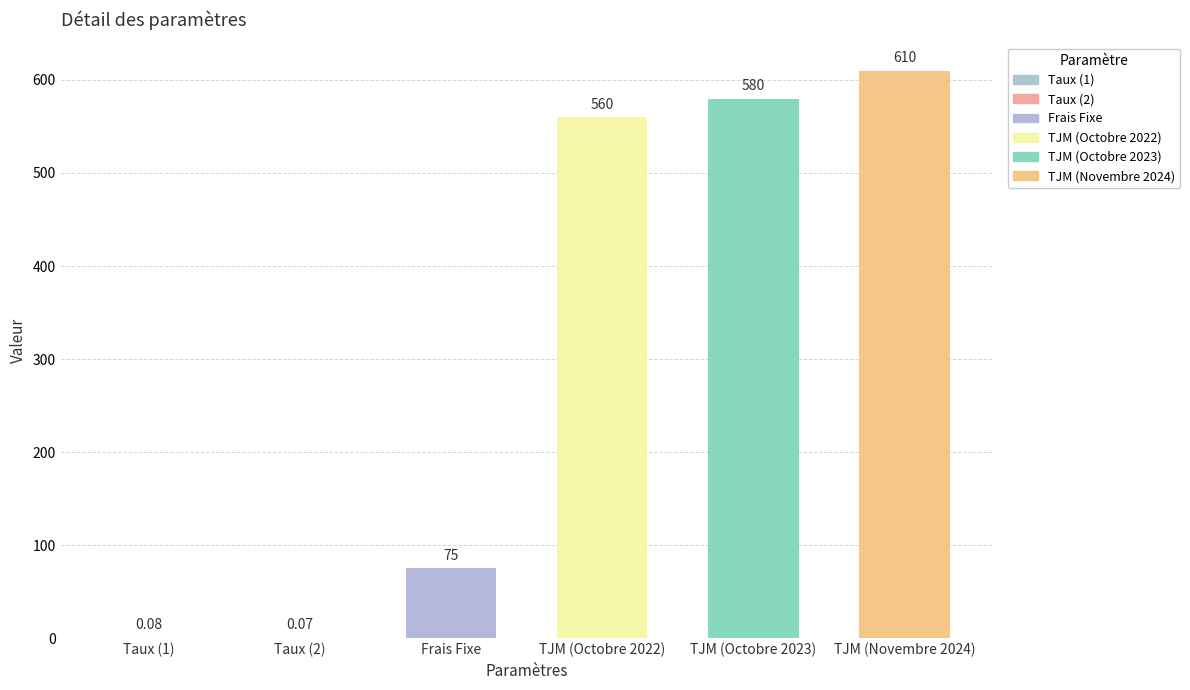

Which has a higher value, TJM (Novembre 2024) or TJM (Octobre 2022)?

TJM (Novembre 2024)